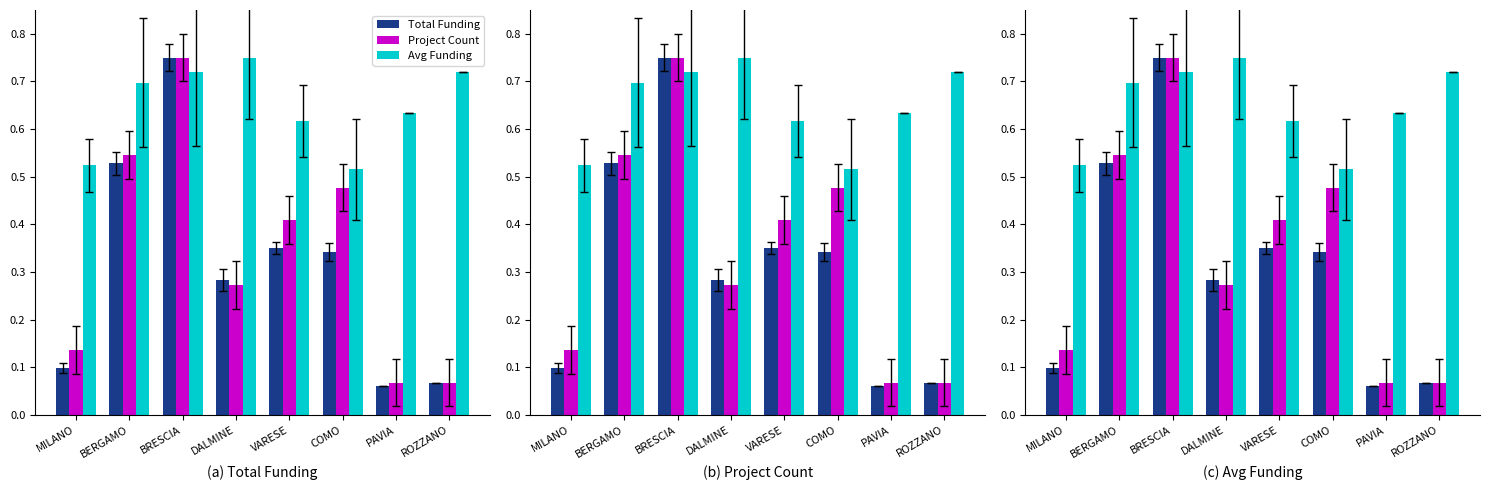

Rank the categories by Total Funding value from highest to lowest.

BRESCIA, BERGAMO, VARESE, COMO, DALMINE, MILANO, ROZZANO, PAVIA